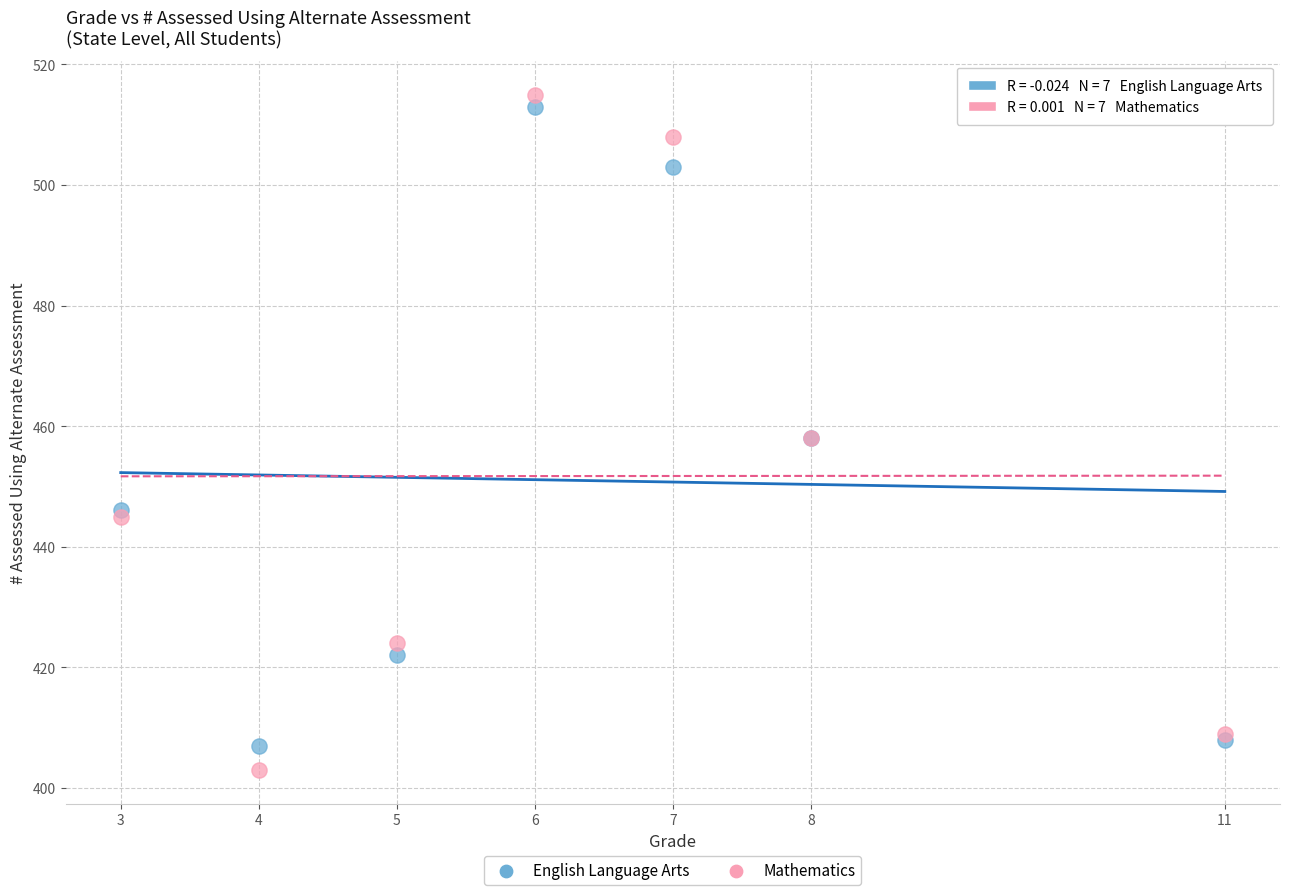

Which series has the widest spread of Y values?

Mathematics